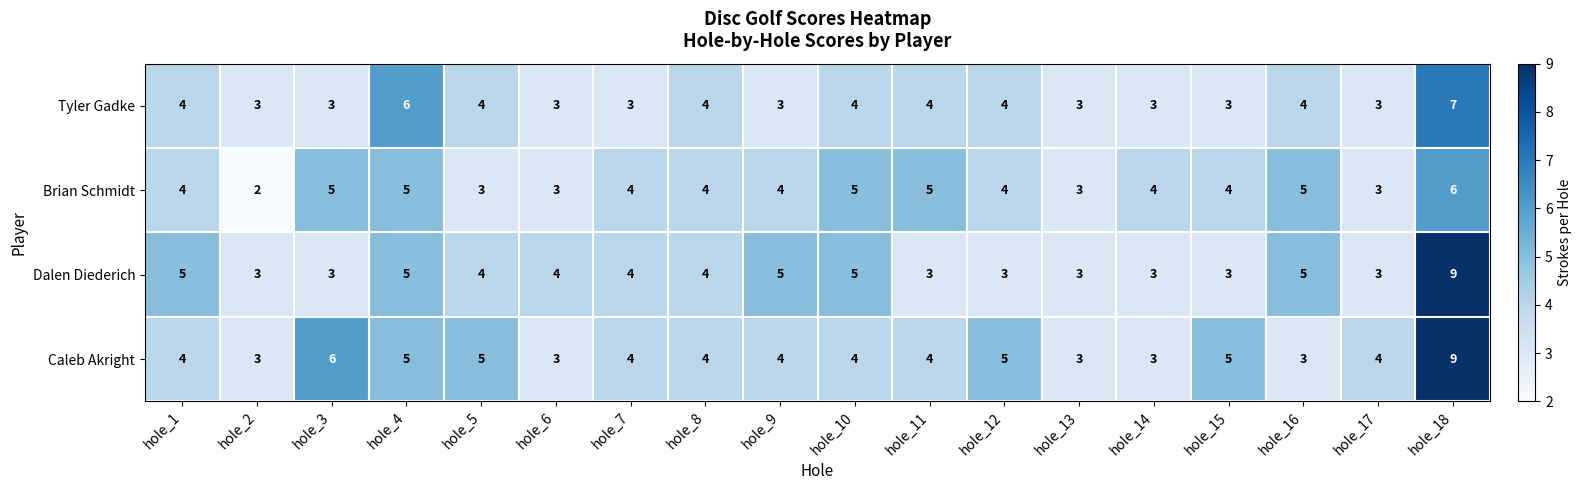

Which label corresponds to the smallest value in the chart?

hole_2